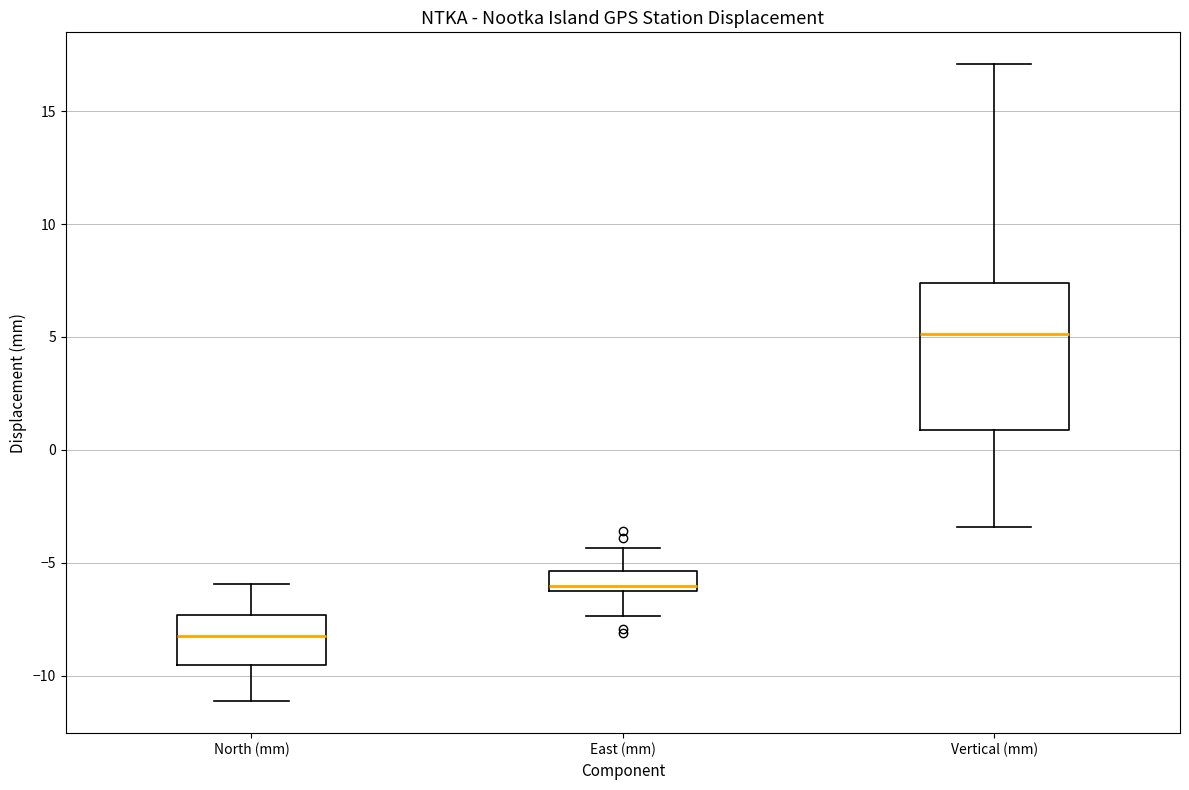

Which box's median line is the lowest?

North (mm)